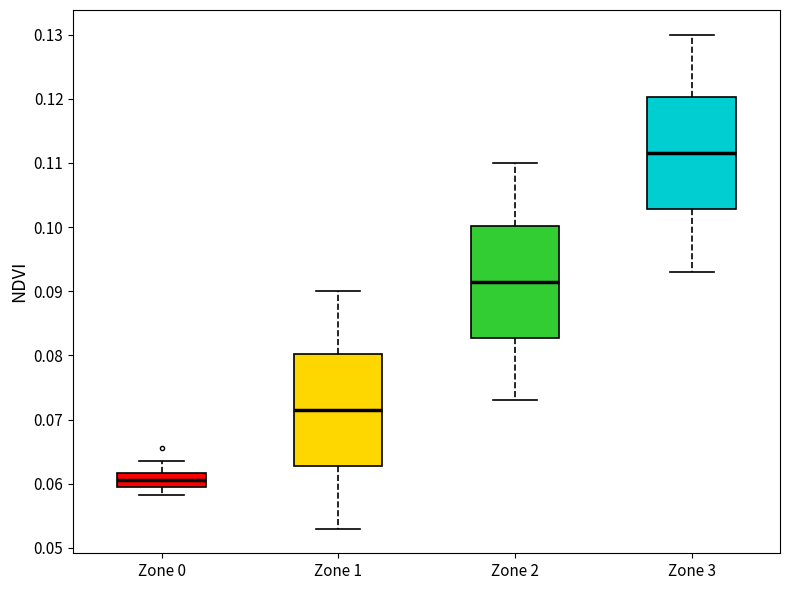

Where does the lower whisker of the box for Zone 3 end on the y-axis? The values are not printed on the chart, so give them approximately, as read against the axis.

0.093